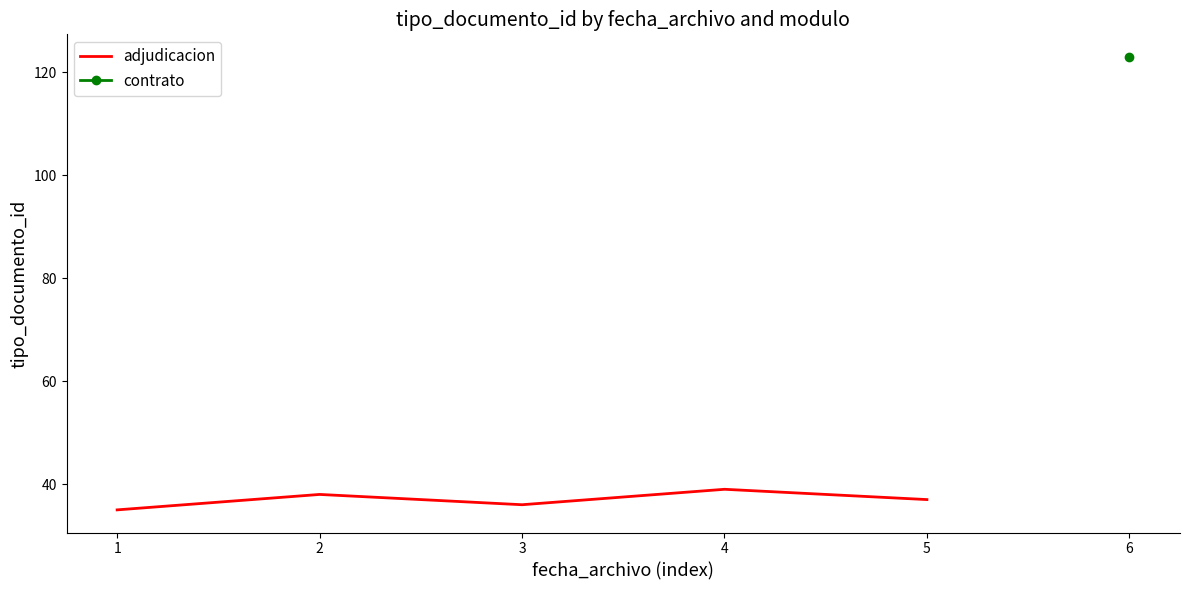

What is the minimum value for adjudicacion?

35